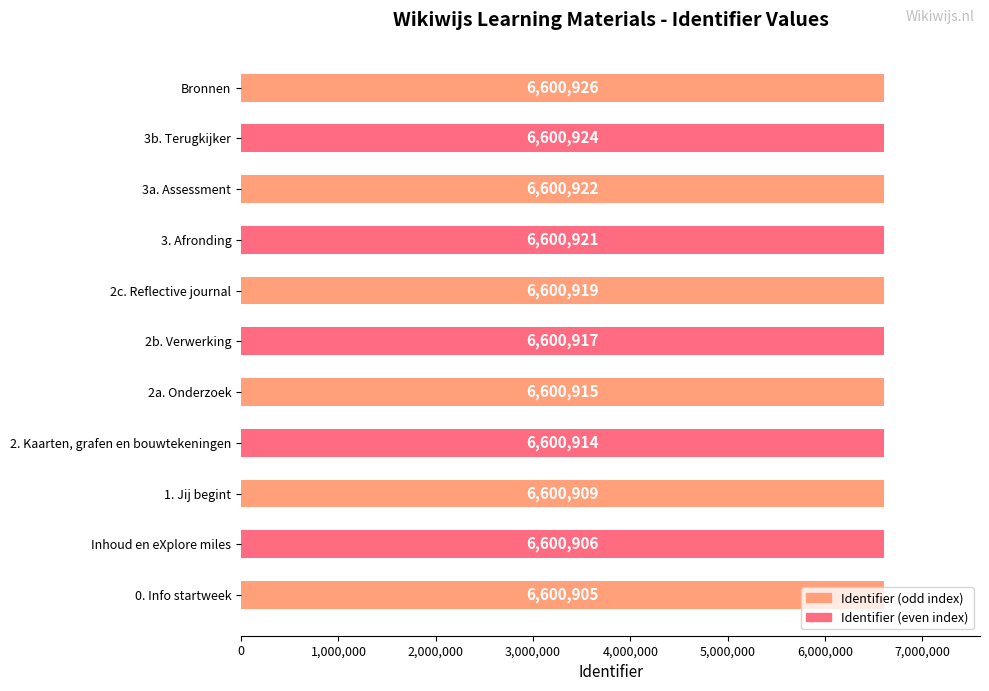

Is it true that the value at 0. Info startweek is 10215676?

False